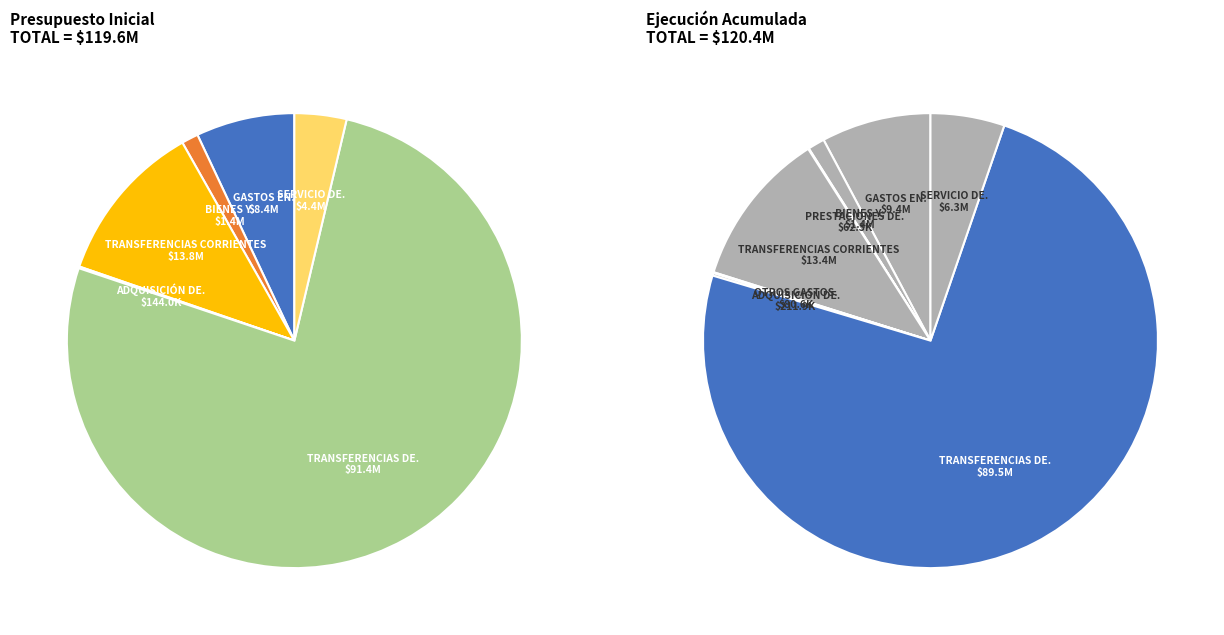

Combined, do TRANSFERENCIAS DE CAPITAL and OTROS GASTOS CORRIENTES account for over 50%?

Yes